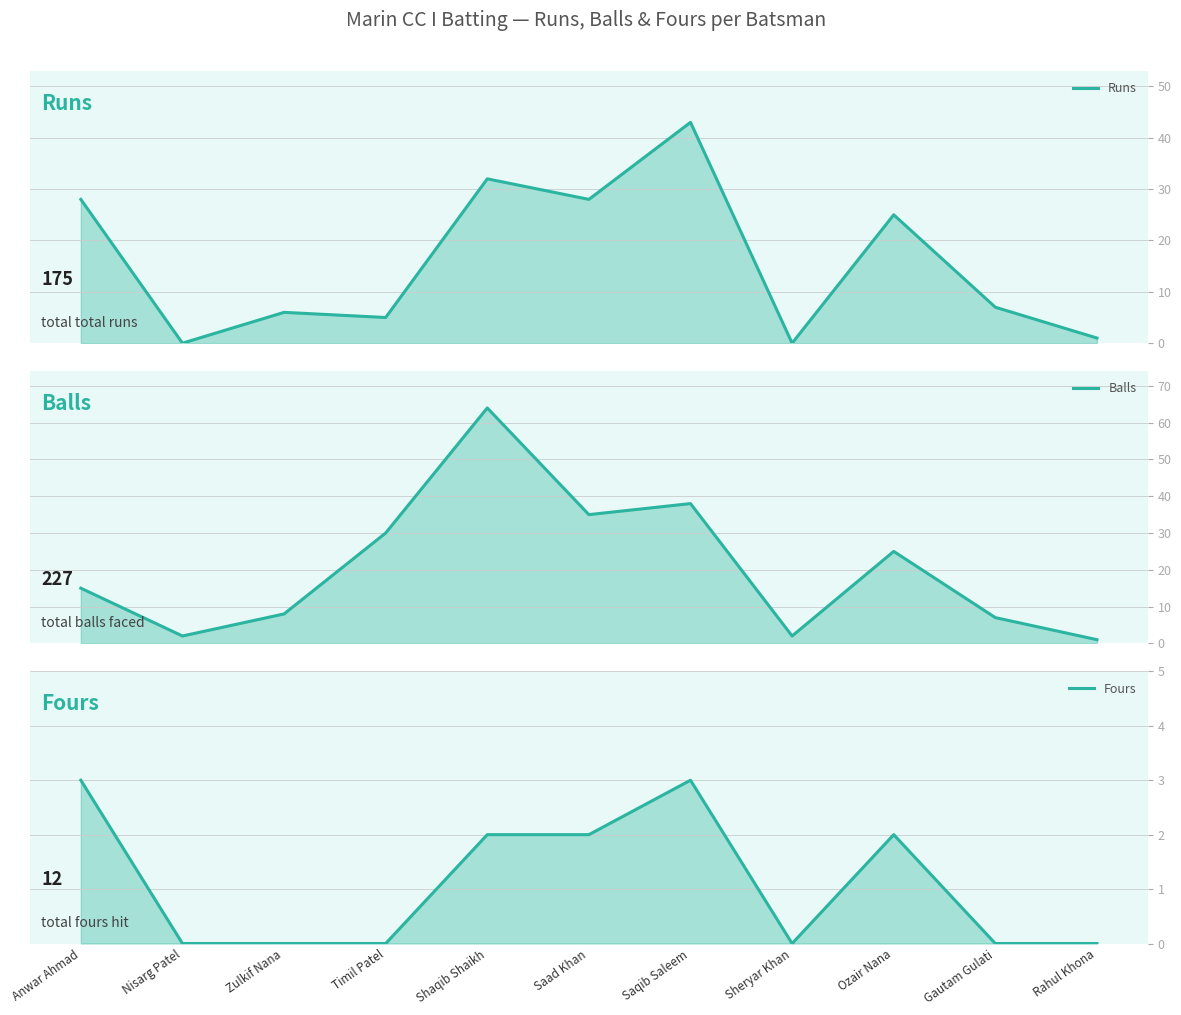

What are all the series names shown in the legend?

Runs, Balls, Fours